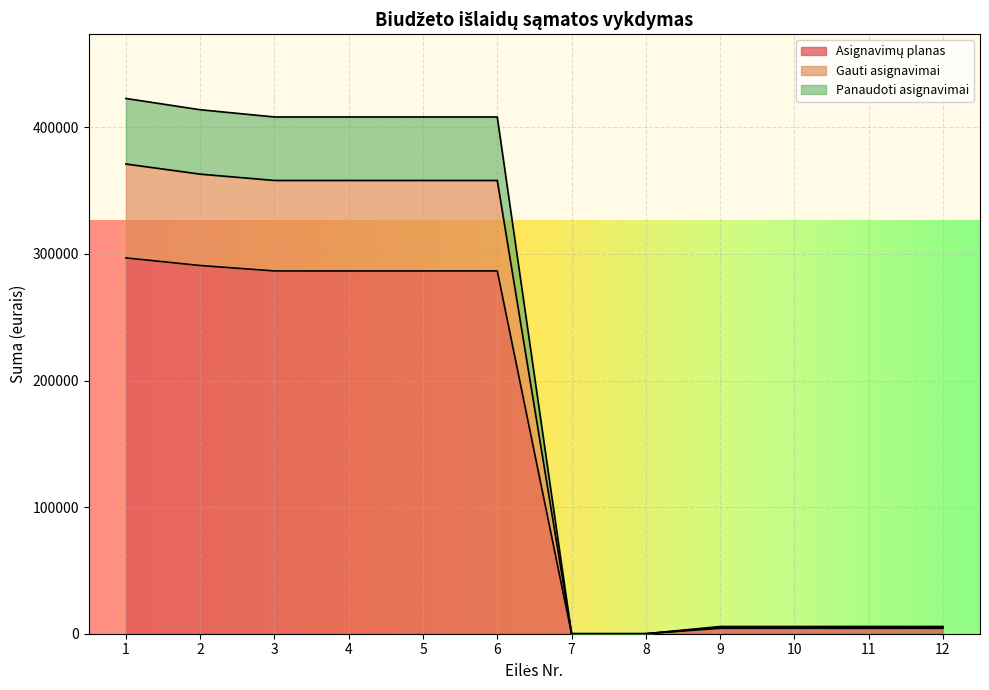

Rank the series by their maximum value, from highest to lowest.

Panaudoti asignavimai, Gauti asignavimai, Asignavimų planas